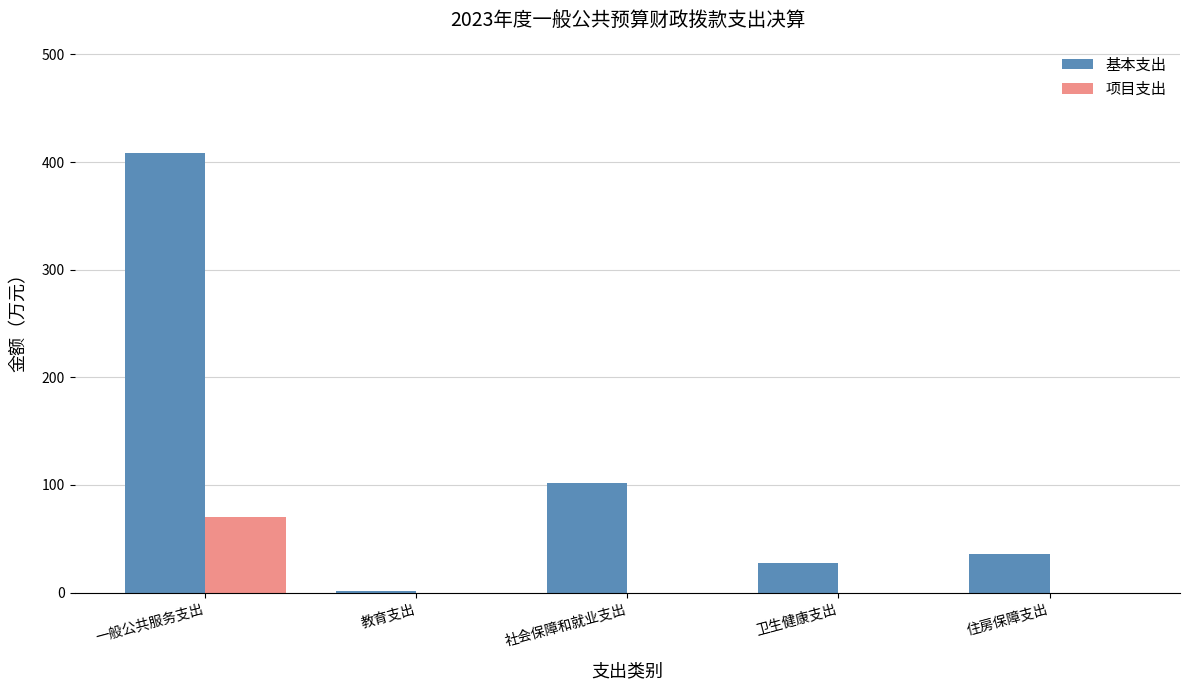

Which series has the largest total across all categories?

基本支出